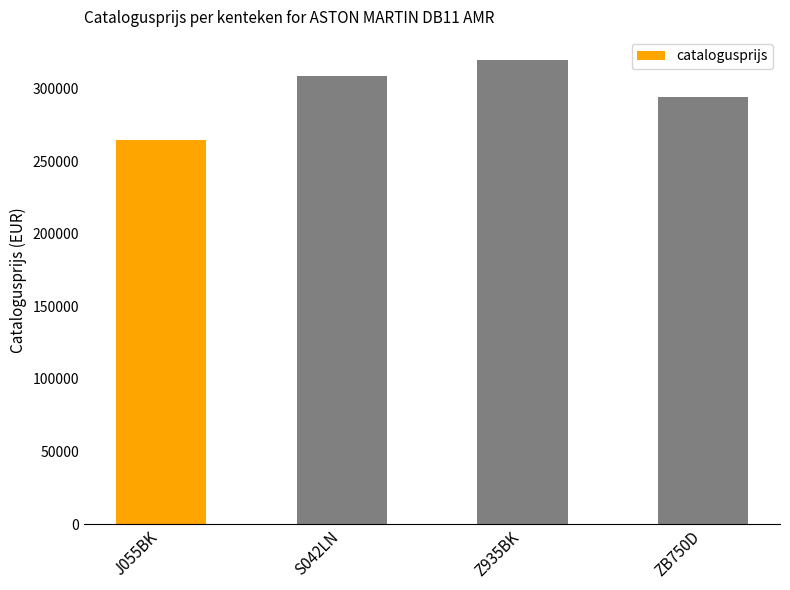

Reading right to left, transcribe all the data shown in this chart.

294177	319635	308935	264509